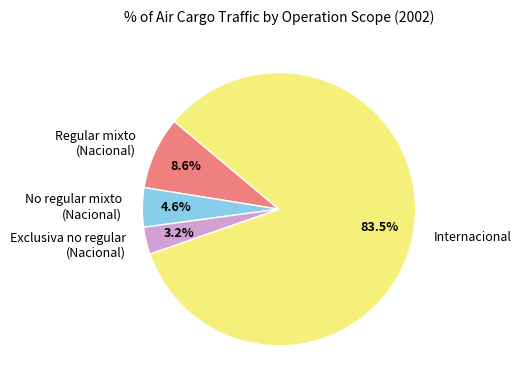

Which slice is the smallest?

Exclusiva no regular (Nacional)